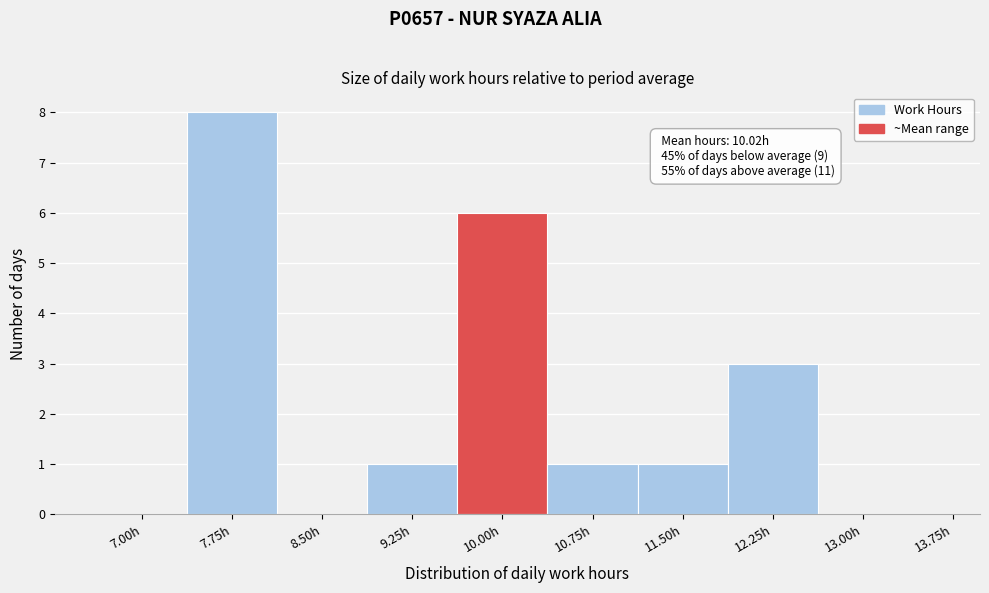

Reading left to right, what are all the values shown in this chart?

7.00h=0	7.75h=8	8.50h=0	9.25h=1	10.00h=6	10.75h=1	11.50h=1	12.25h=3	13.00h=0	13.75h=0